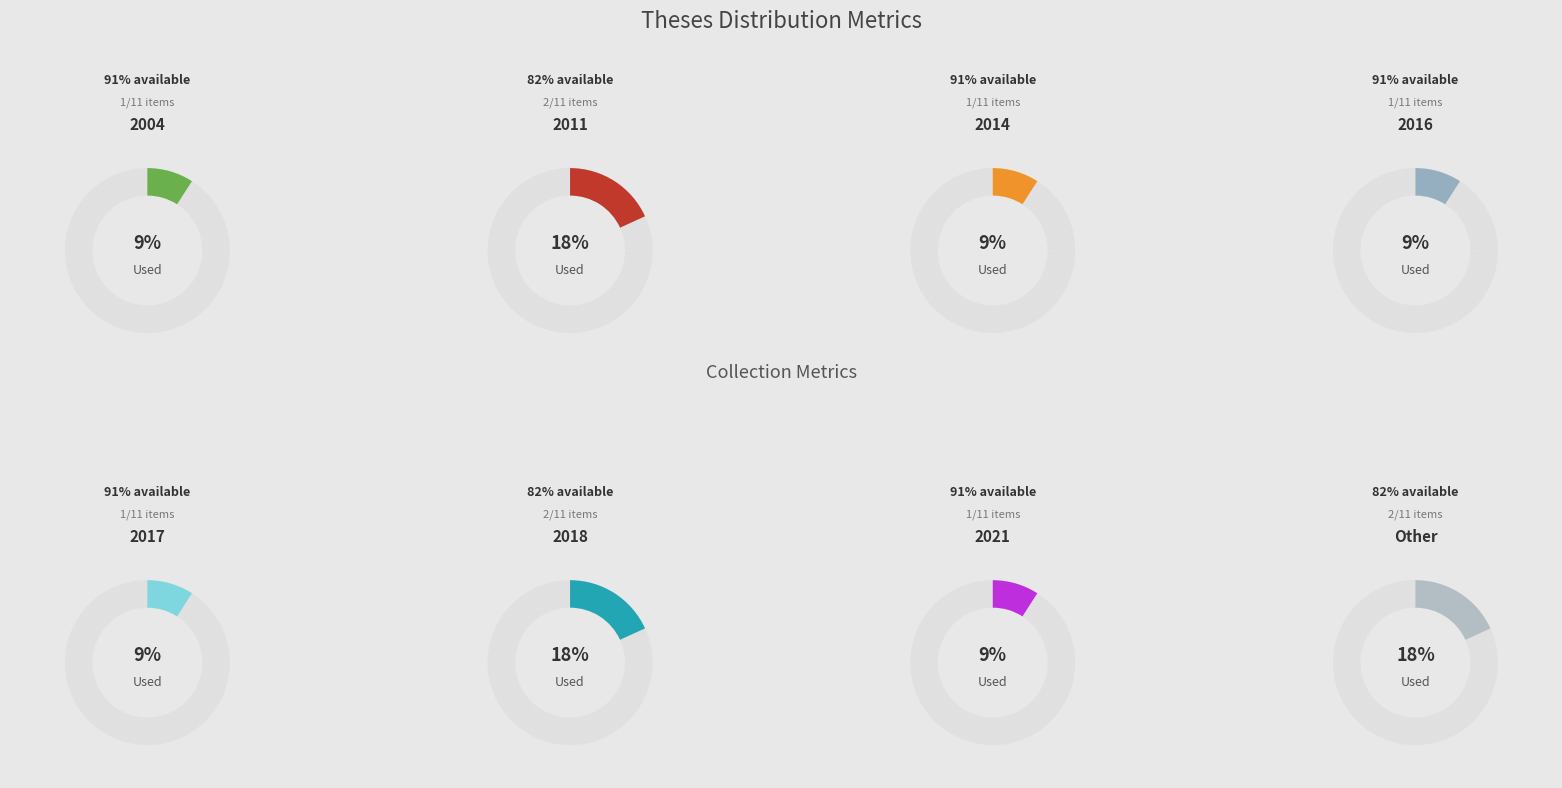

True or false: 2011 accounts for 18% of the total.

True